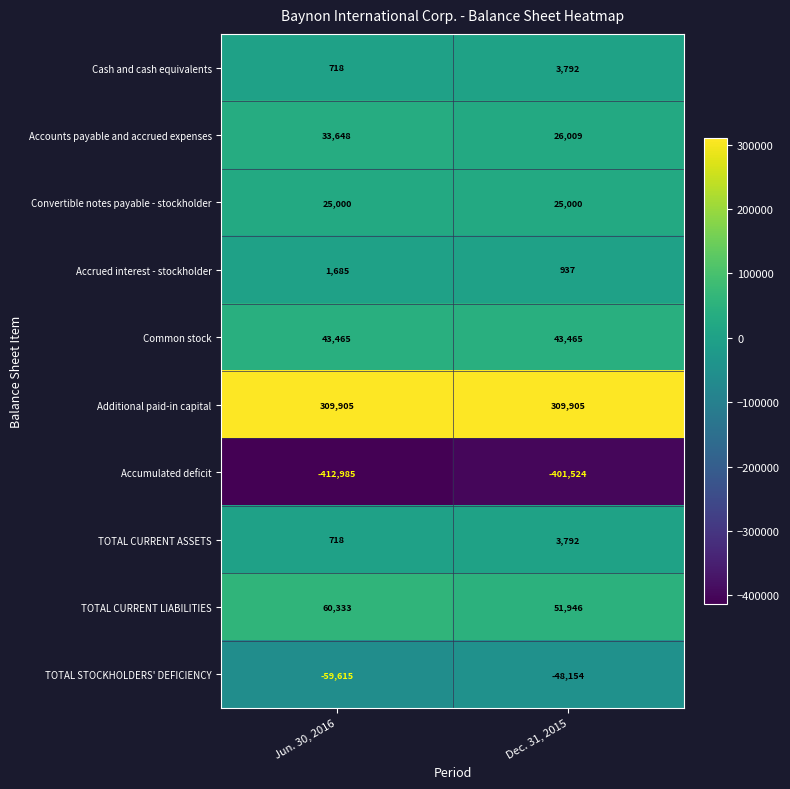

The TOTAL STOCKHOLDERS' DEFICIENCY series shows -27605 at Dec. 31, 2015. True or false?

False